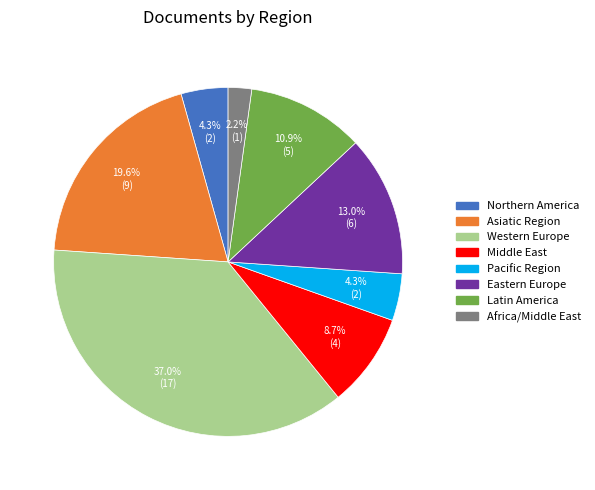

What percentage is the Northern America slice, to the nearest percent?

4%